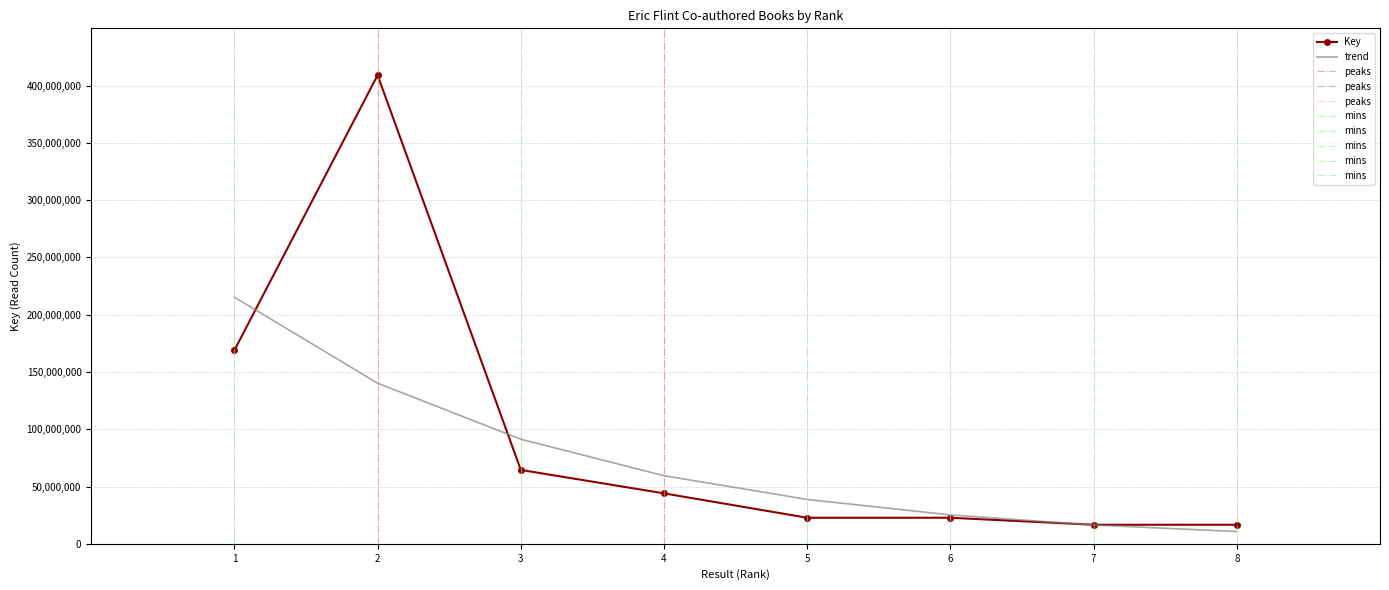

Approximately how many times larger is the value at 4 compared to 8?

2.6